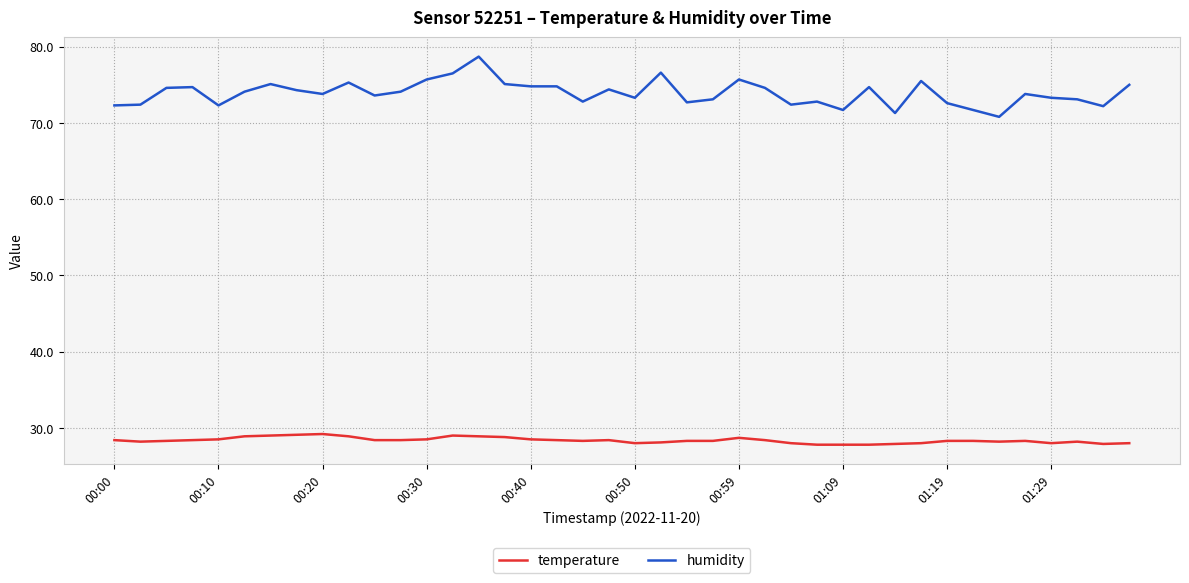

What is the difference between the maximum and minimum values in the temperature series?

1.4